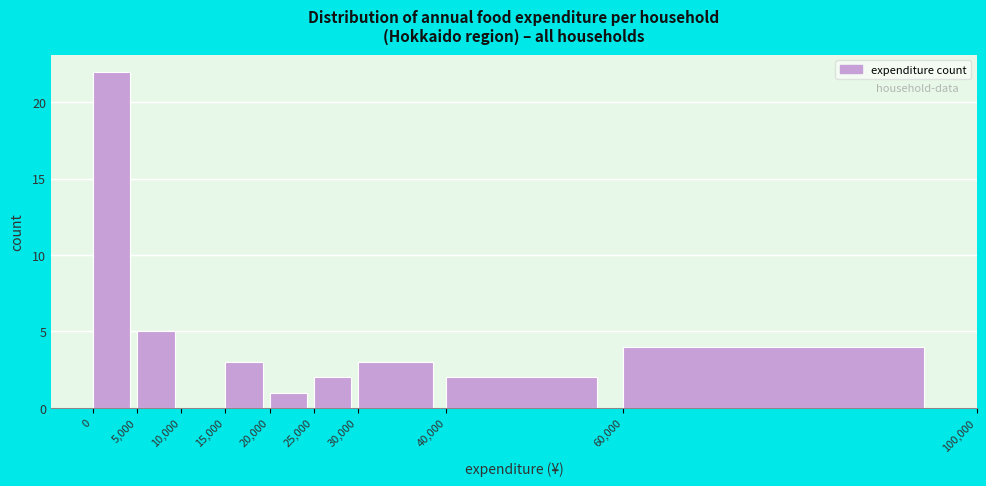

Reading left to right, transcribe this chart: for each bar, give the range it covers on the x-axis and its height. The values are not printed on the chart, so give them approximately, as read against the axis.

0 to 5,000: 22
5,000 to 10,000: 5
10,000 to 15,000: 0
15,000 to 20,000: 3
20,000 to 25,000: 1
25,000 to 30,000: 2
30,000 to 40,000: 3
40,000 to 60,000: 2
60,000 to 100,000: 4